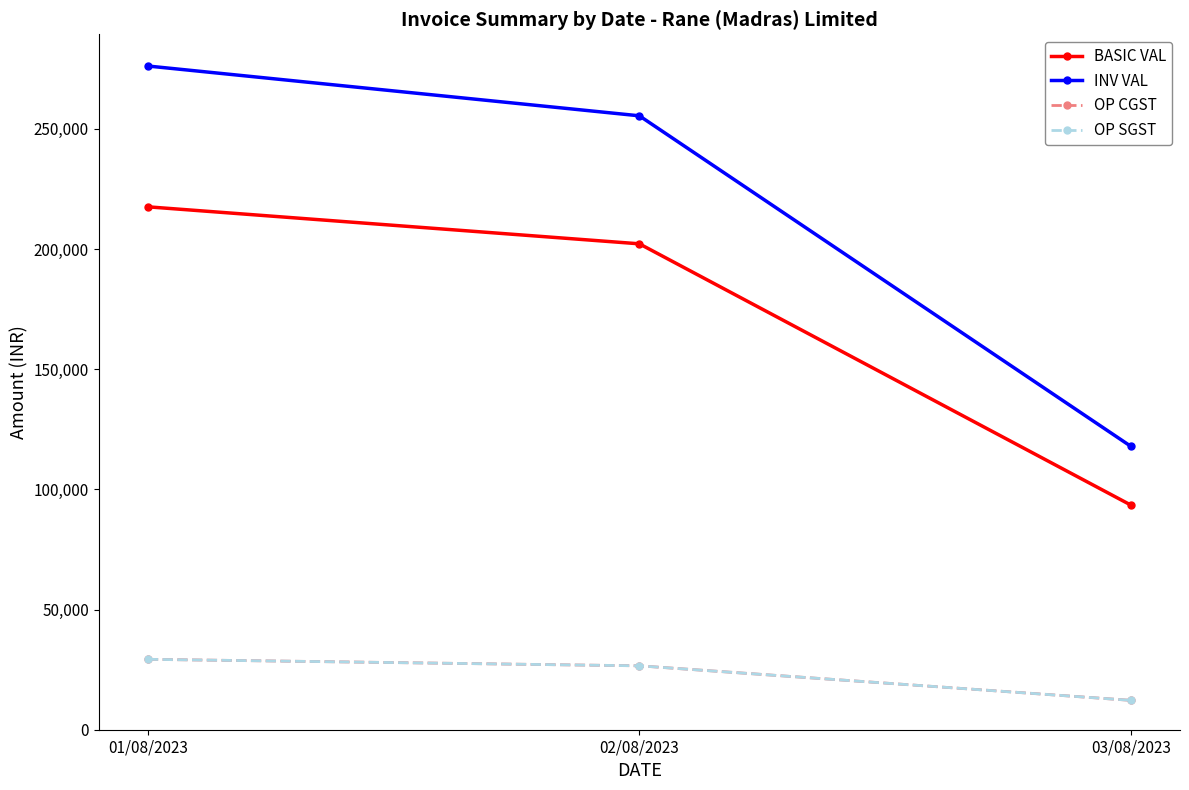

Is this an area chart (filled region under the line)?

No